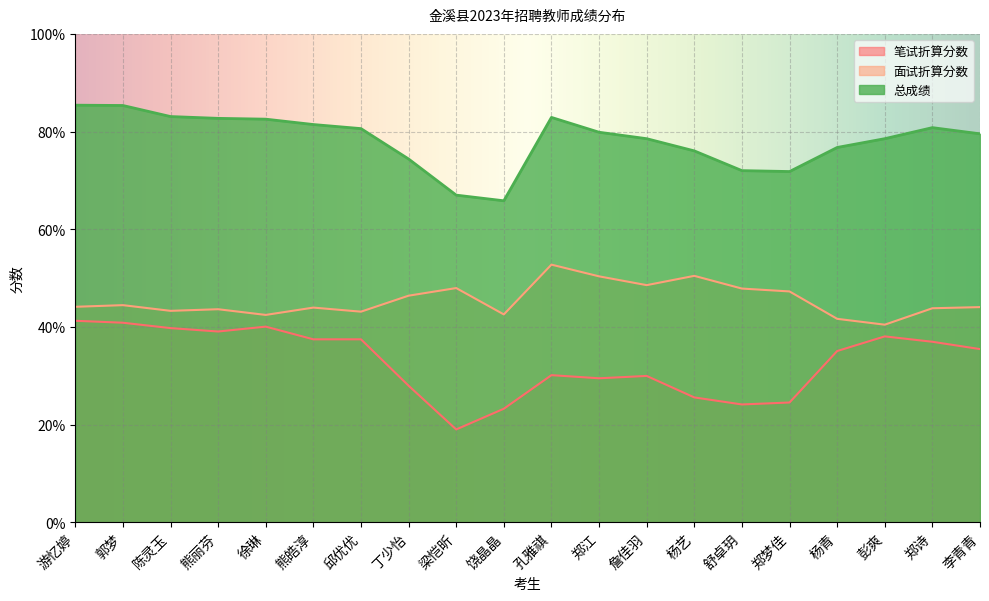

What is the minimum value shown in the chart?

19.0